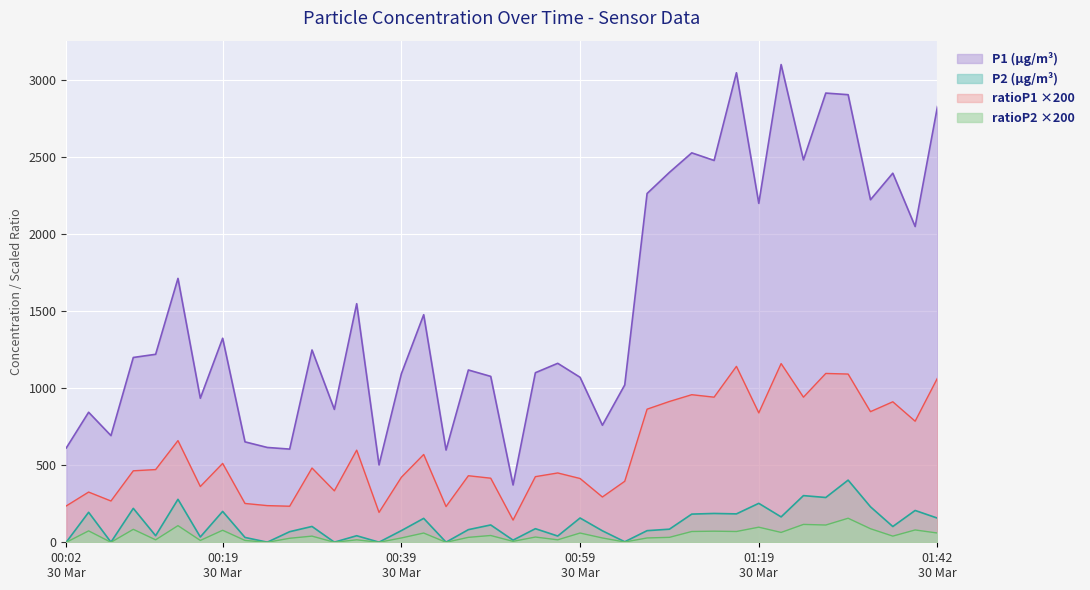

Where is ratioP1 nearest to the value 652?

2022/03/30 00:14